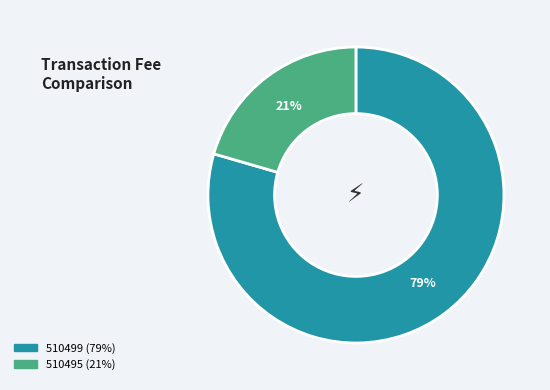

Count the number of slices in the pie.

2